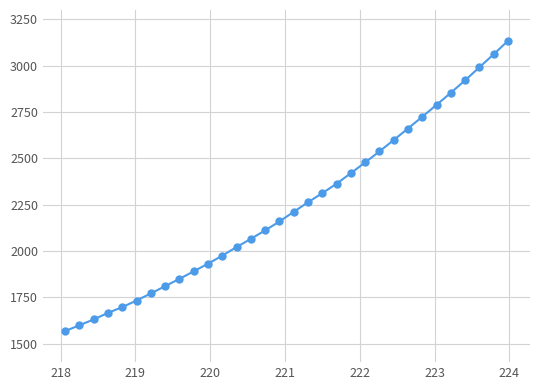

What is the difference between the maximum and minimum values?

1565.6